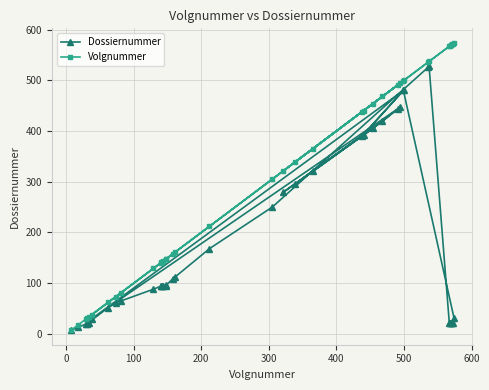

What is the maximum value shown in the chart?

574